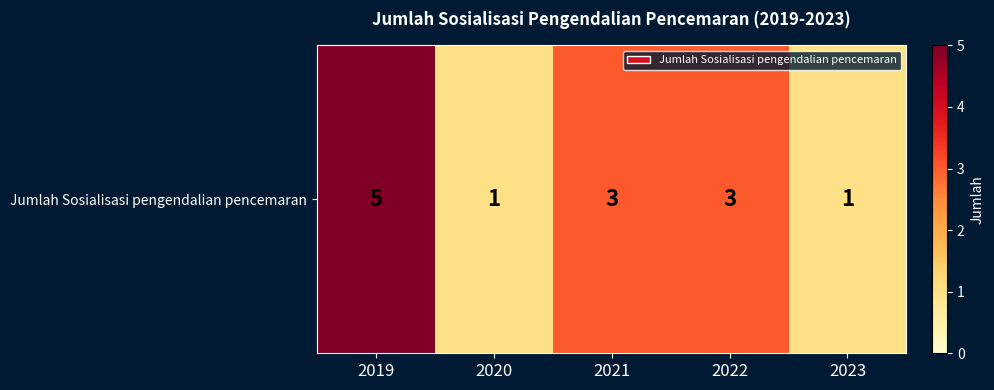

Where does the data first go above 3?

2019